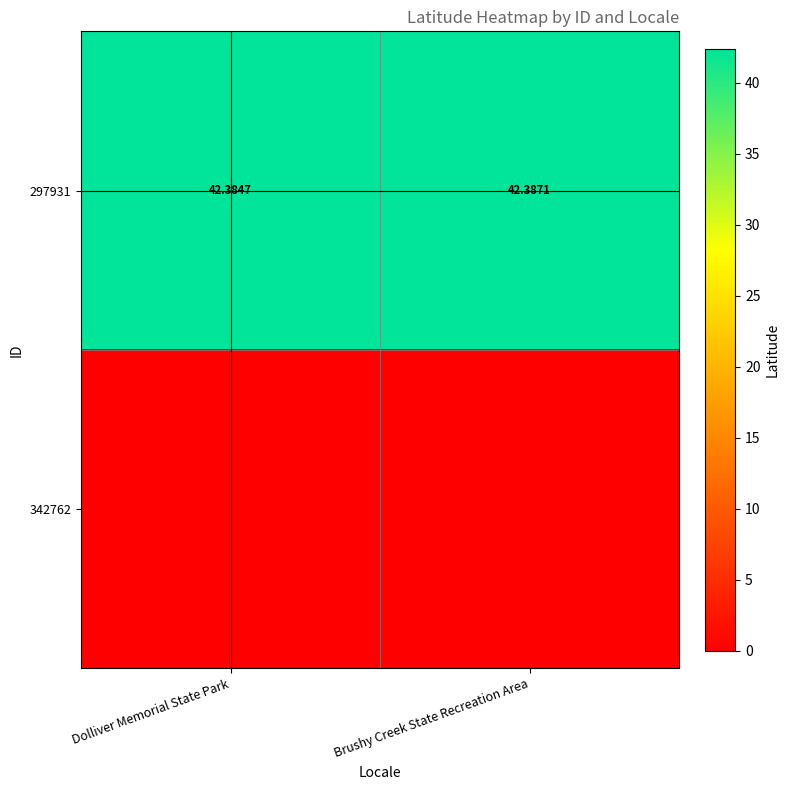

The 297931 series shows 42.4 at Dolliver Memorial State Park. True or false?

True